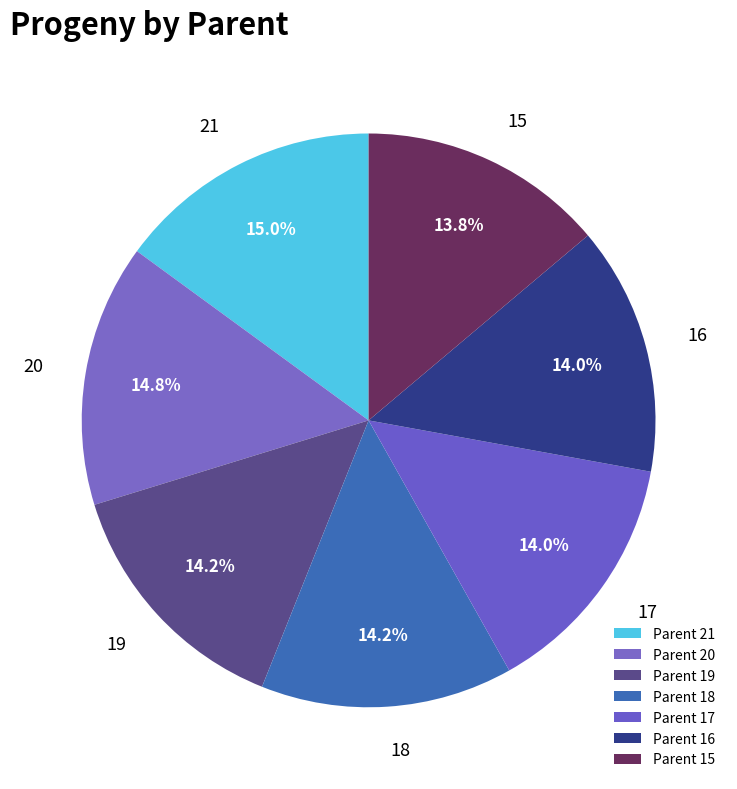

How much of the chart is everything except 19?

85.8%